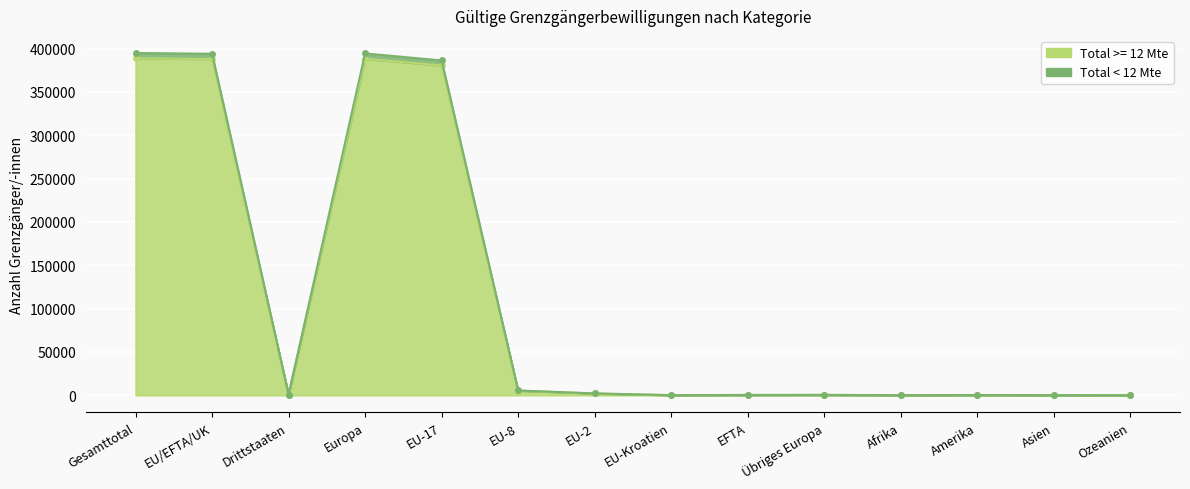

List the labels in order of Total >= 12 Mte value, largest first.

Gesamttotal, Europa, EU/EFTA/UK, EU-17, EU-8, EU-2, Drittstaaten, Übriges Europa, EFTA, Amerika, EU-Kroatien, Asien, Afrika, Ozeanien